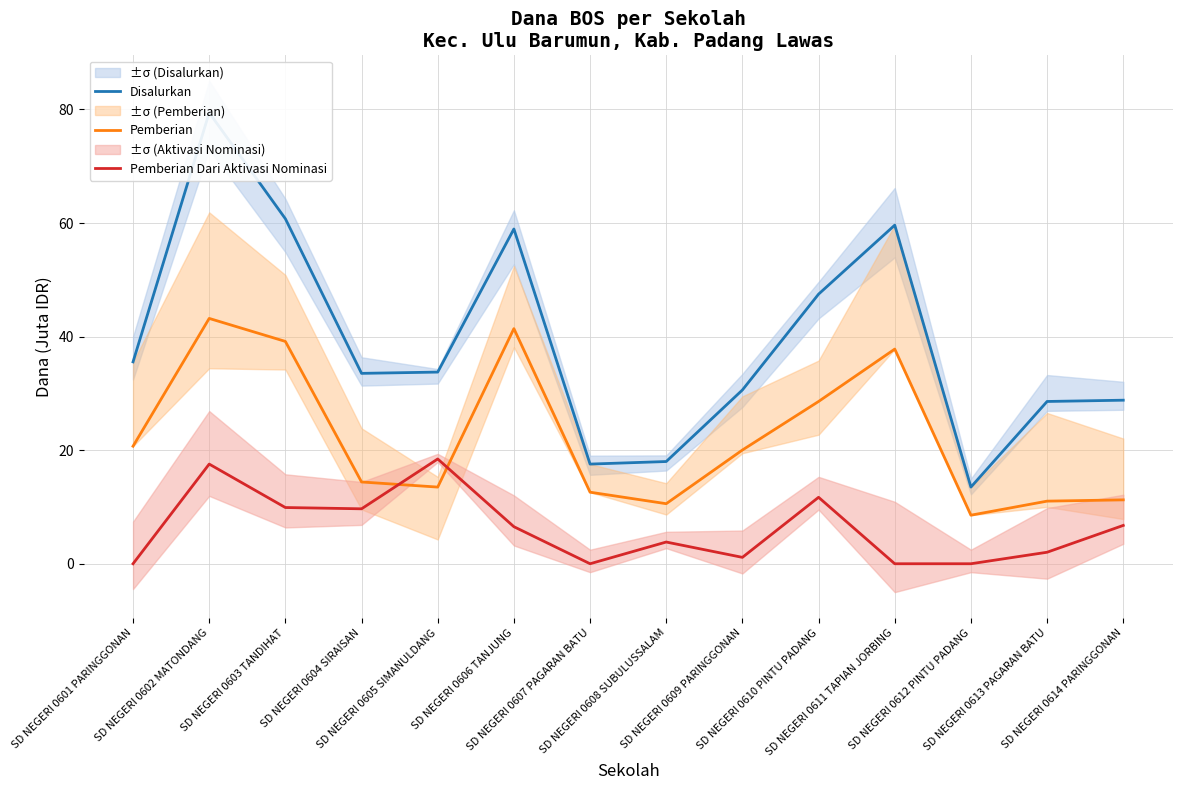

What is the label of the 1st point from the left?

SD NEGERI 0601 PARINGGONAN